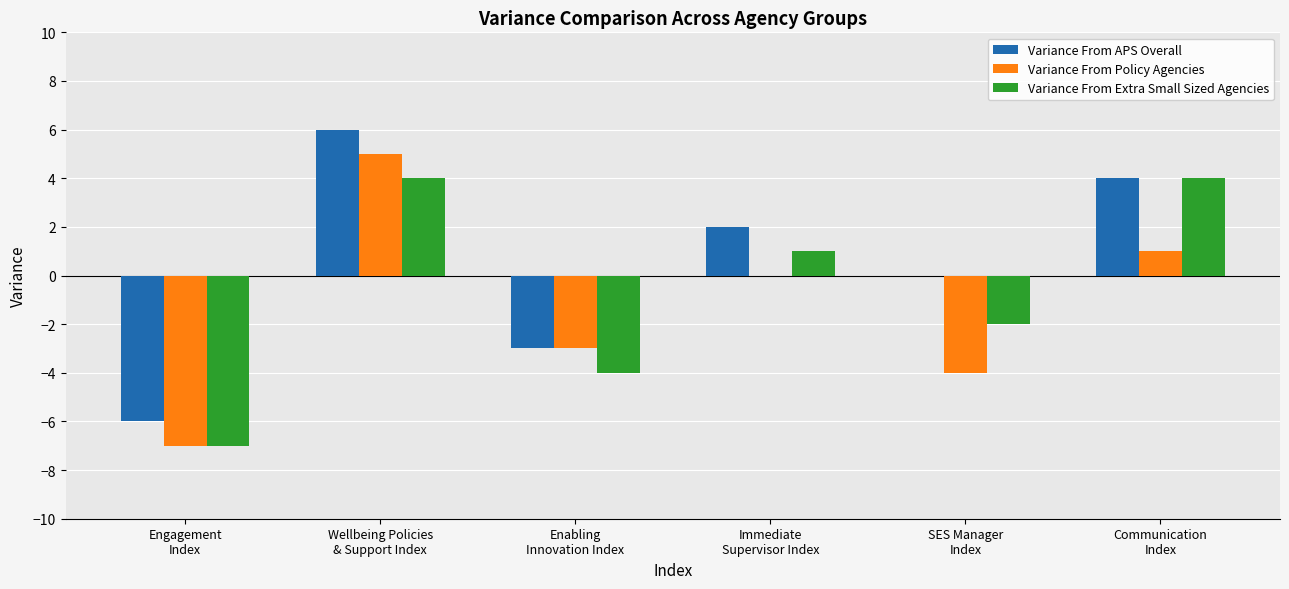

Which series has the largest total across all categories?

Variance From APS Overall